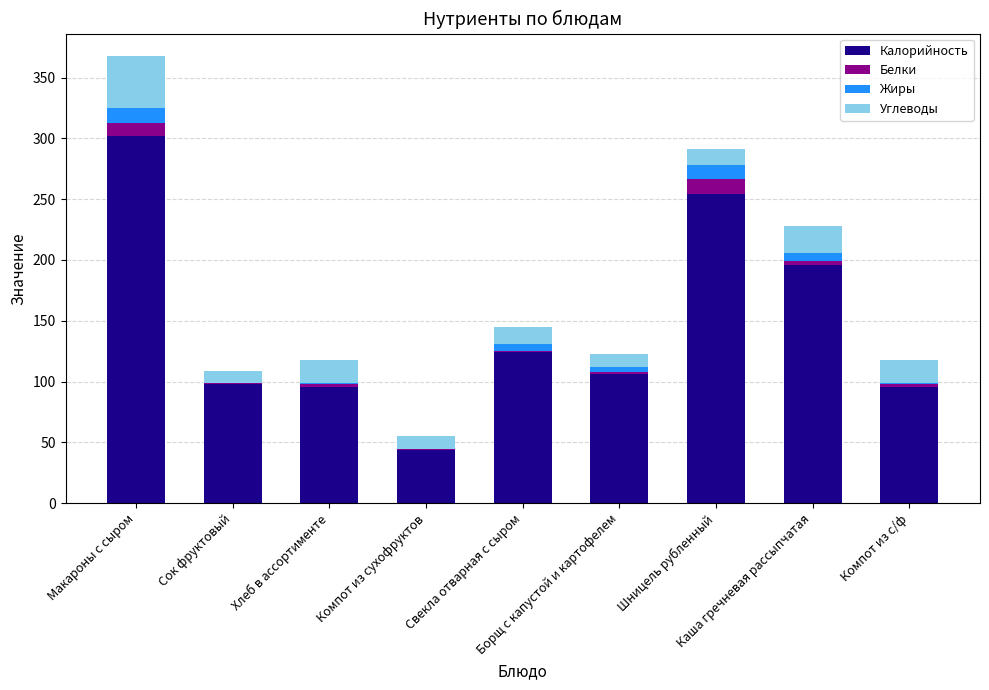

Read the Калорийность value at Сок фруктовый.

98.0